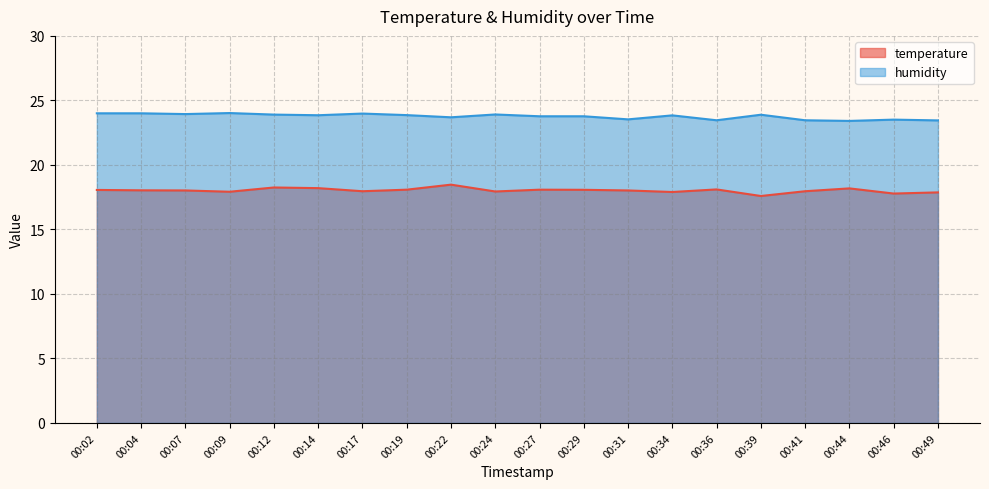

What is the average value of the temperature series?

18.0